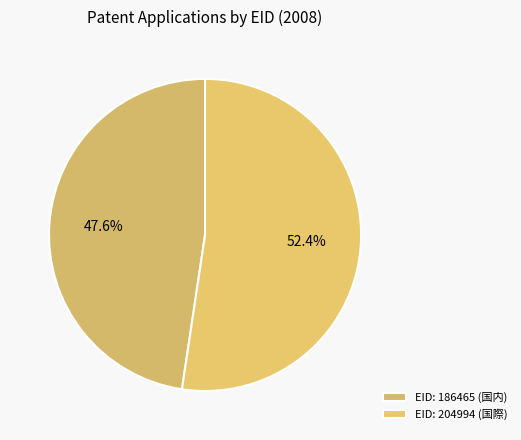

Approximately how many times larger is the value at EID: 186465 (国内) compared to EID: 204994 (国際)?

0.9